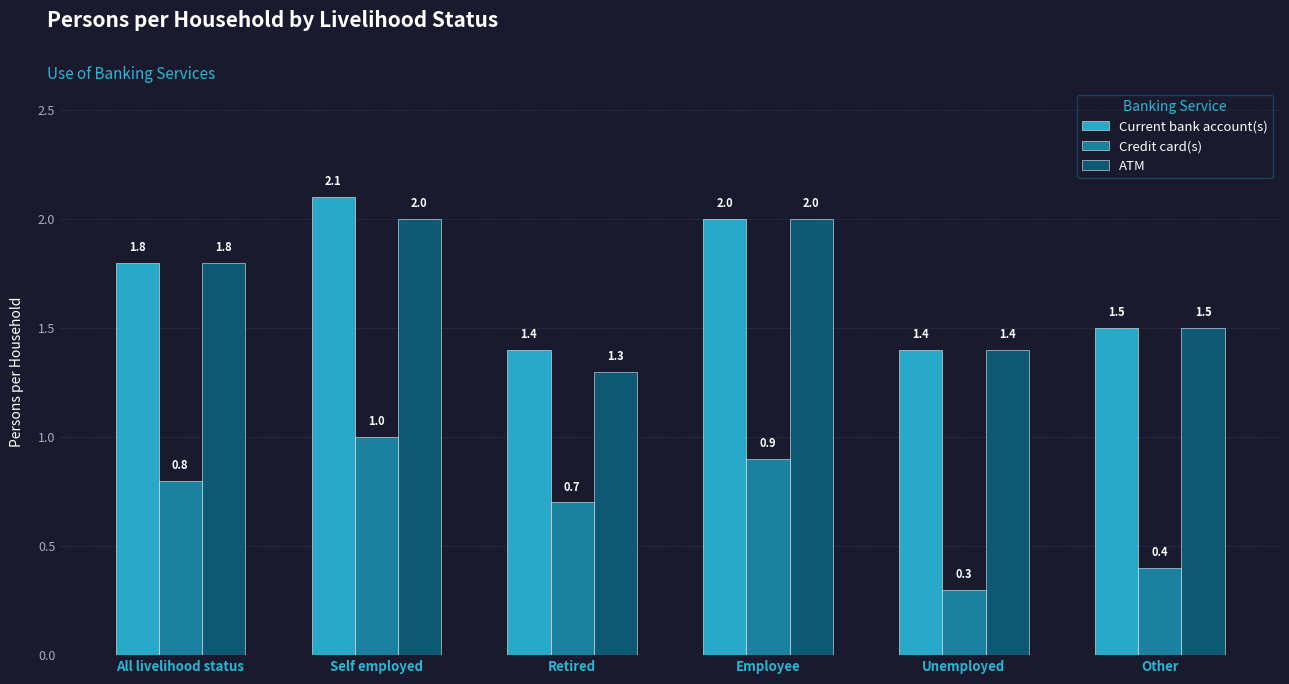

What is the spread (max minus min) of values at Self employed?

1.1